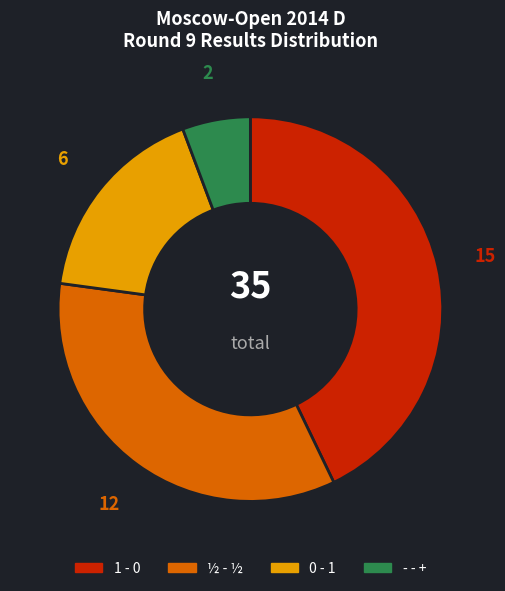

Is it true that - - + is 1% of the pie?

False